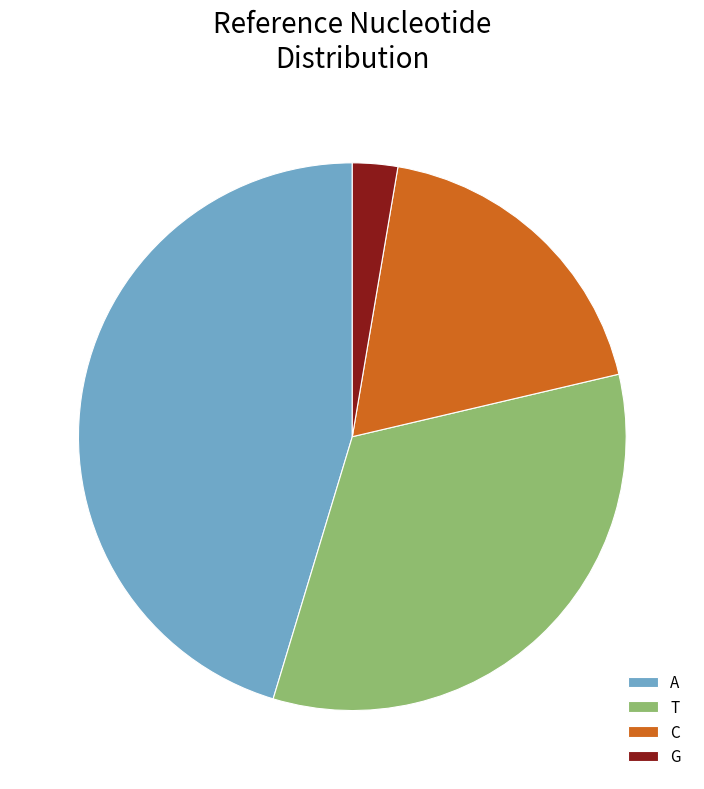

Count the number of slices in the pie.

4